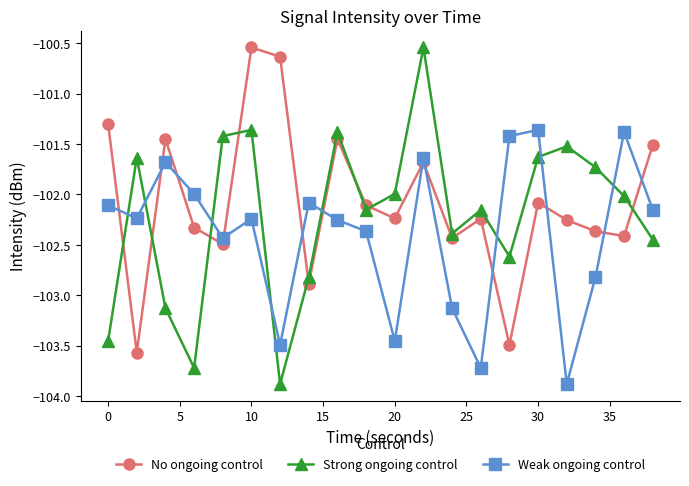

What is the difference between the second highest and minimum values in the No ongoing control series?

2.9